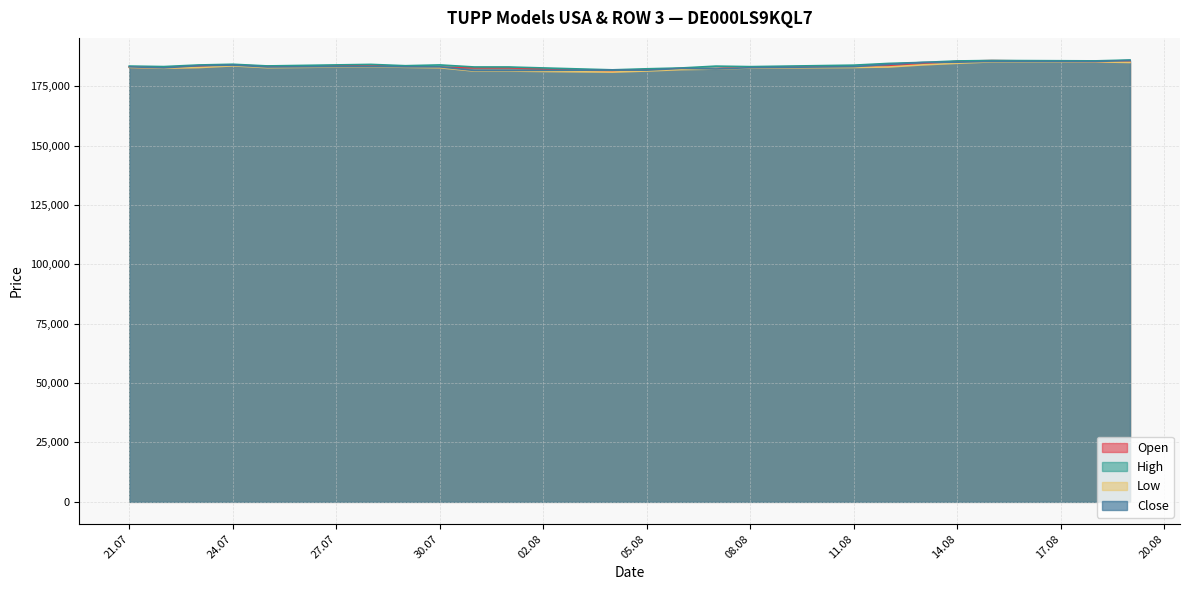

Read the High value at 04.08.2025.

181887